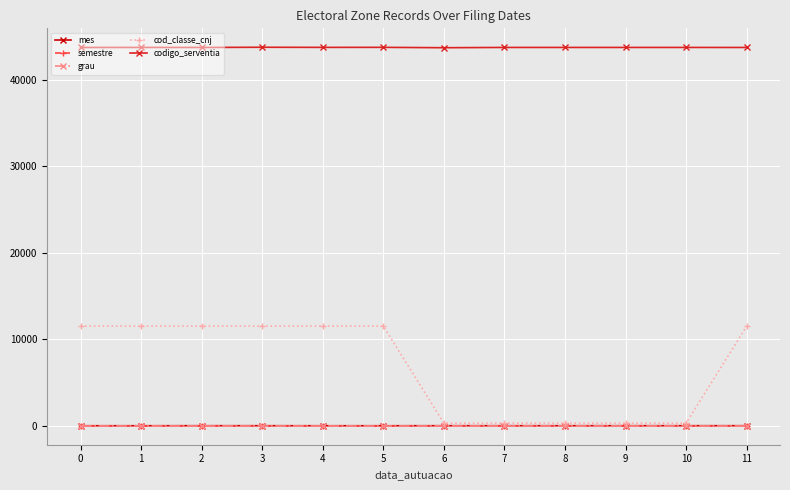

Which series has the largest range (max minus min)?

cod_classe_cnj